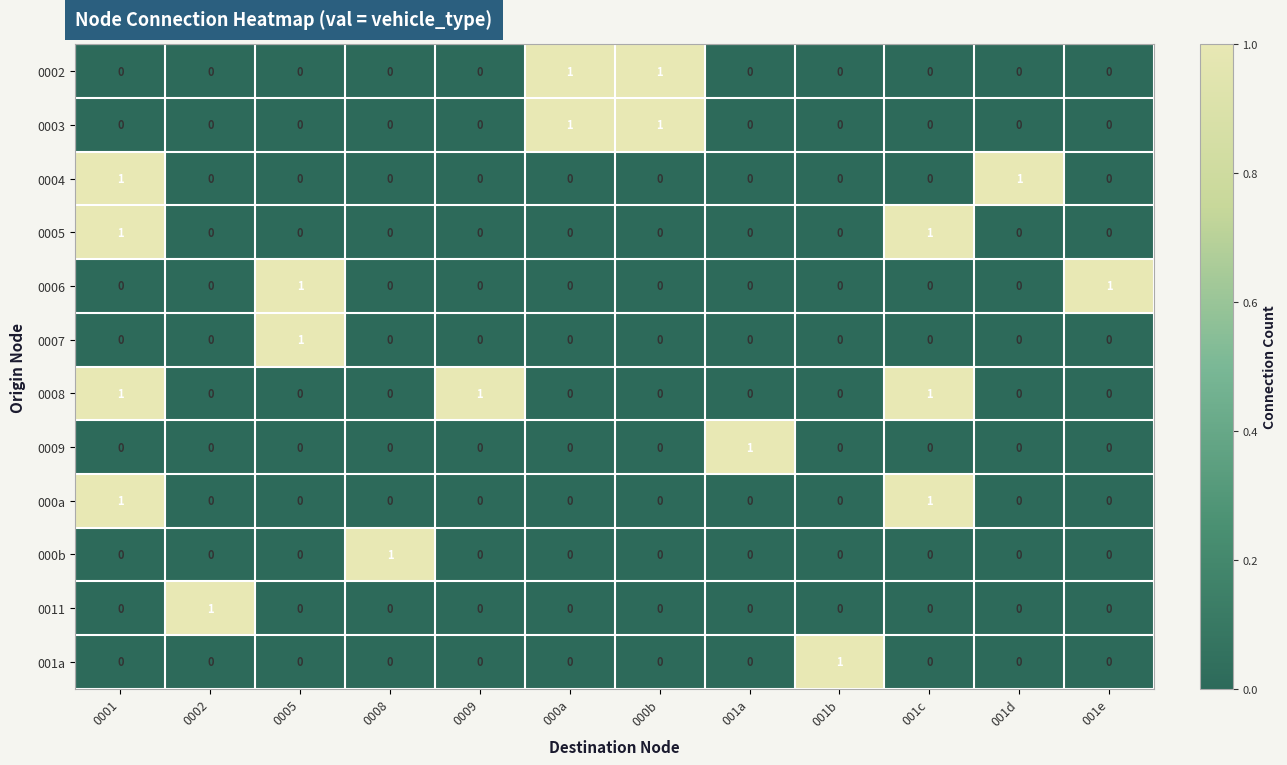

What is the sum of all 0008 values?

3